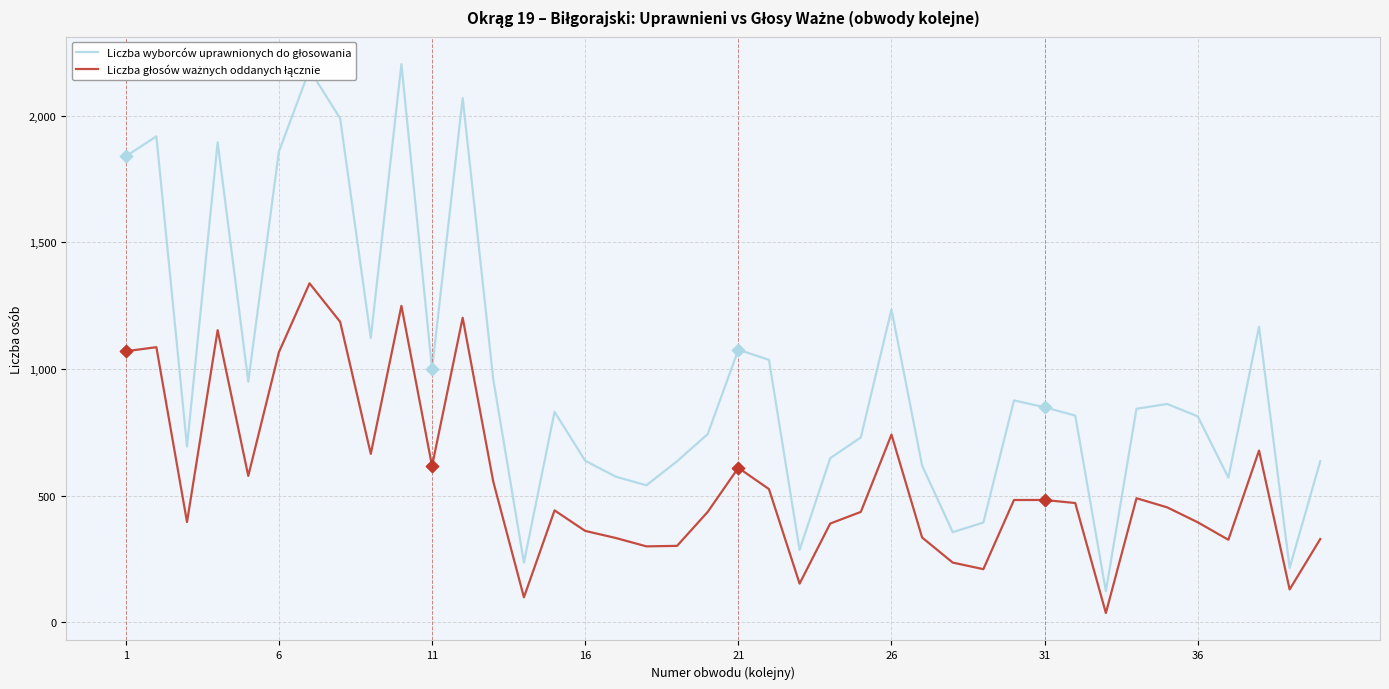

Which series has the largest total across all categories?

Liczba wyborców uprawnionych do głosowania